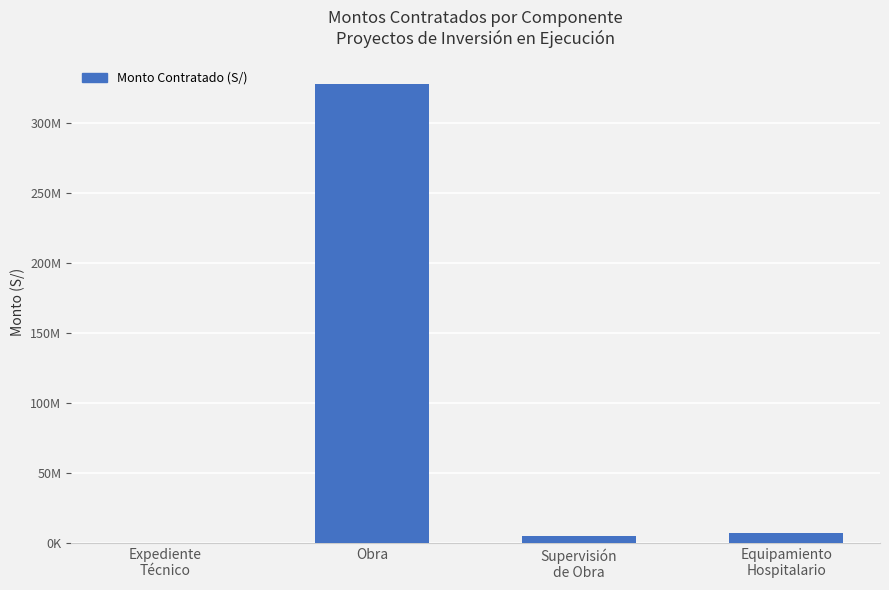

List the labels in order of value, largest first.

Obra, Equipamiento
Hospitalario, Supervisión
de Obra, Expediente
Técnico